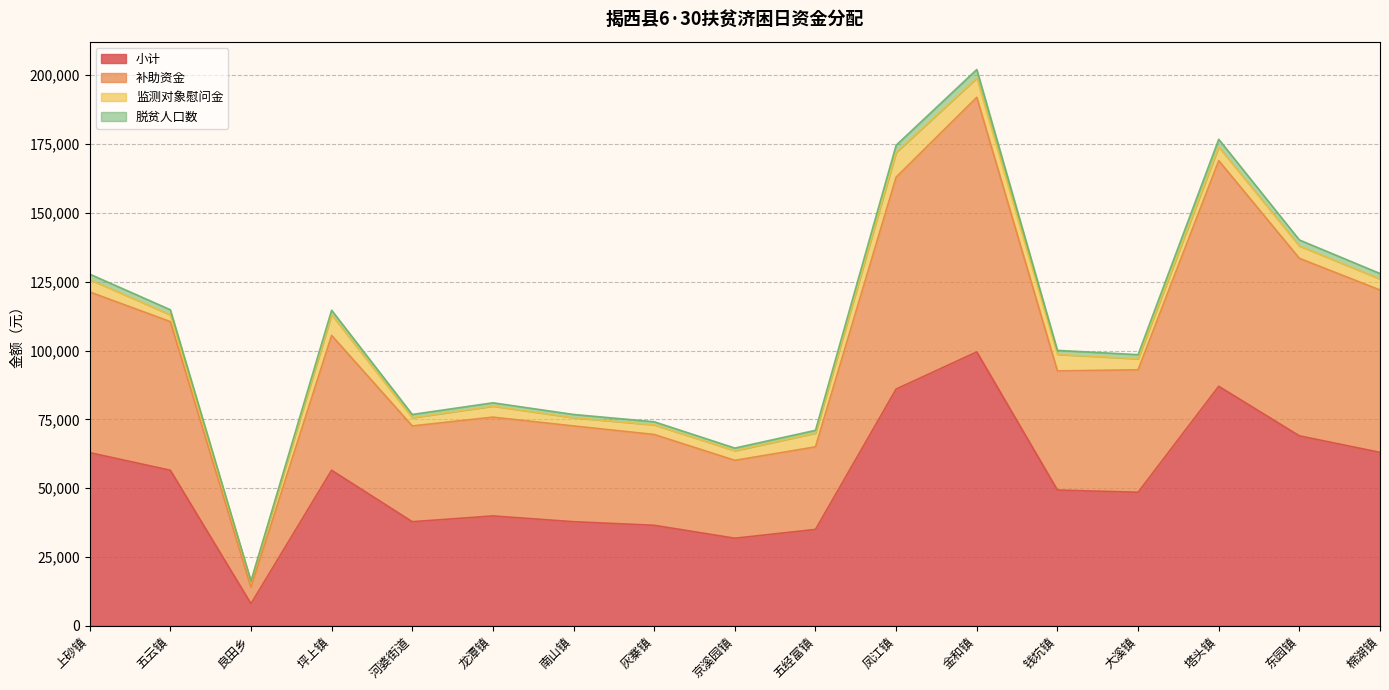

At which category is the sum across all series the highest?

金和镇